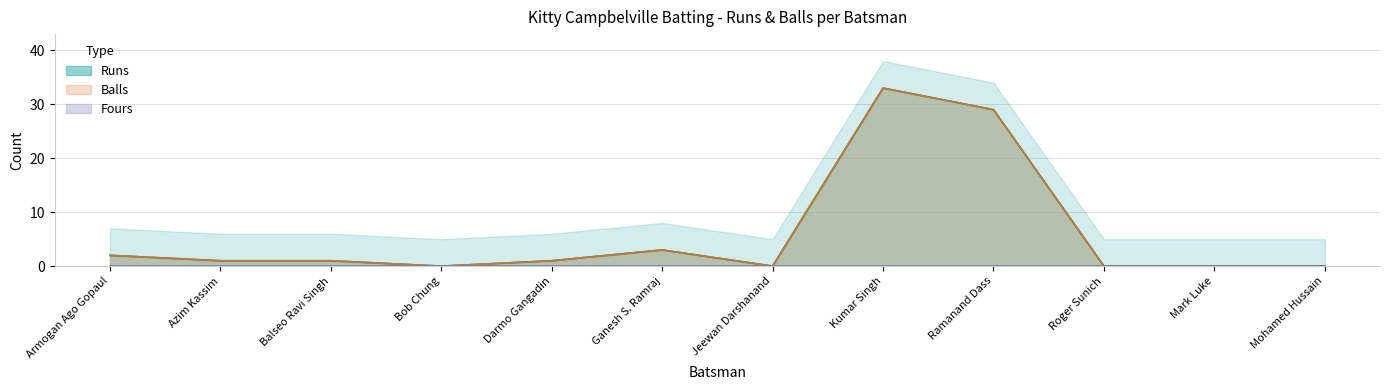

How many interior local peaks does the Balls series have?

2